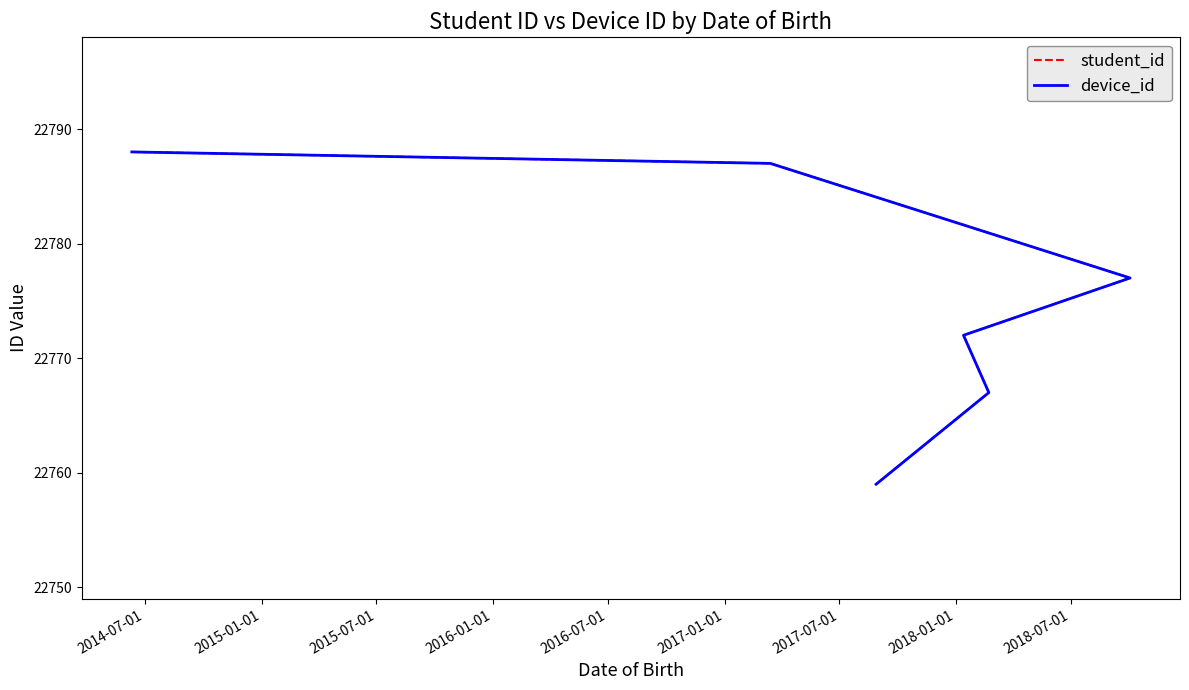

At which category does the chart reach its peak across all series?

2014-07-01